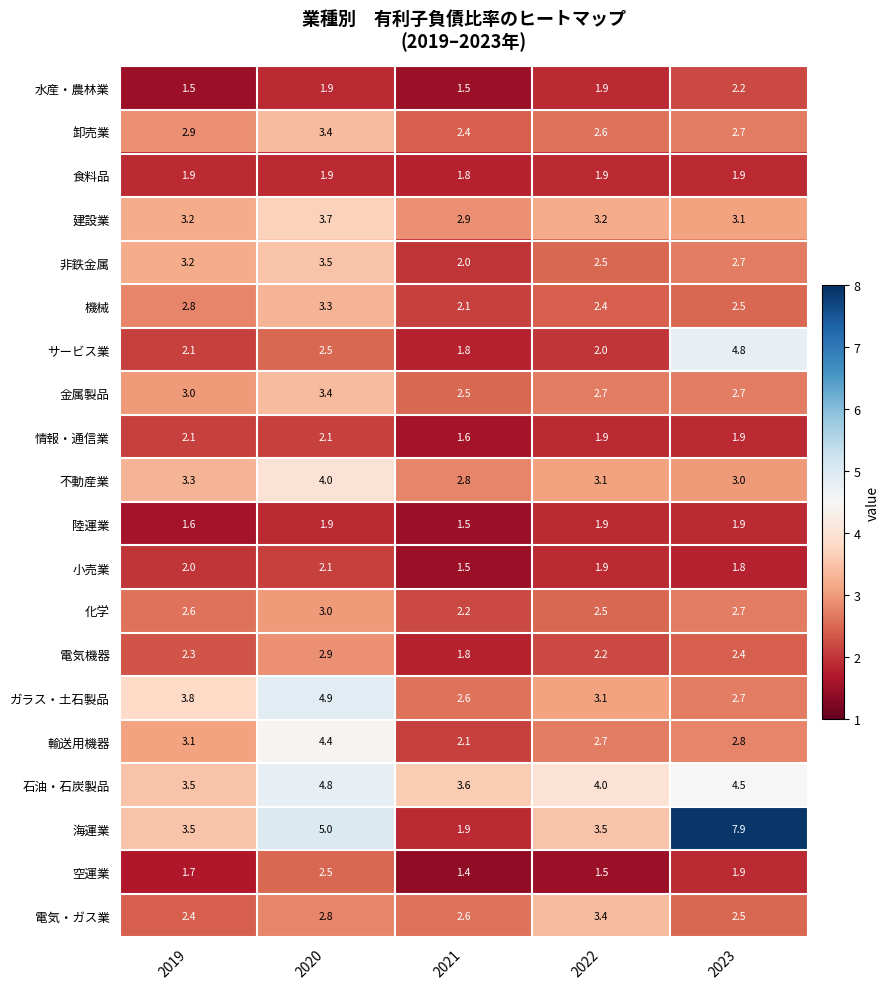

What is the maximum value shown in the chart?

7.9